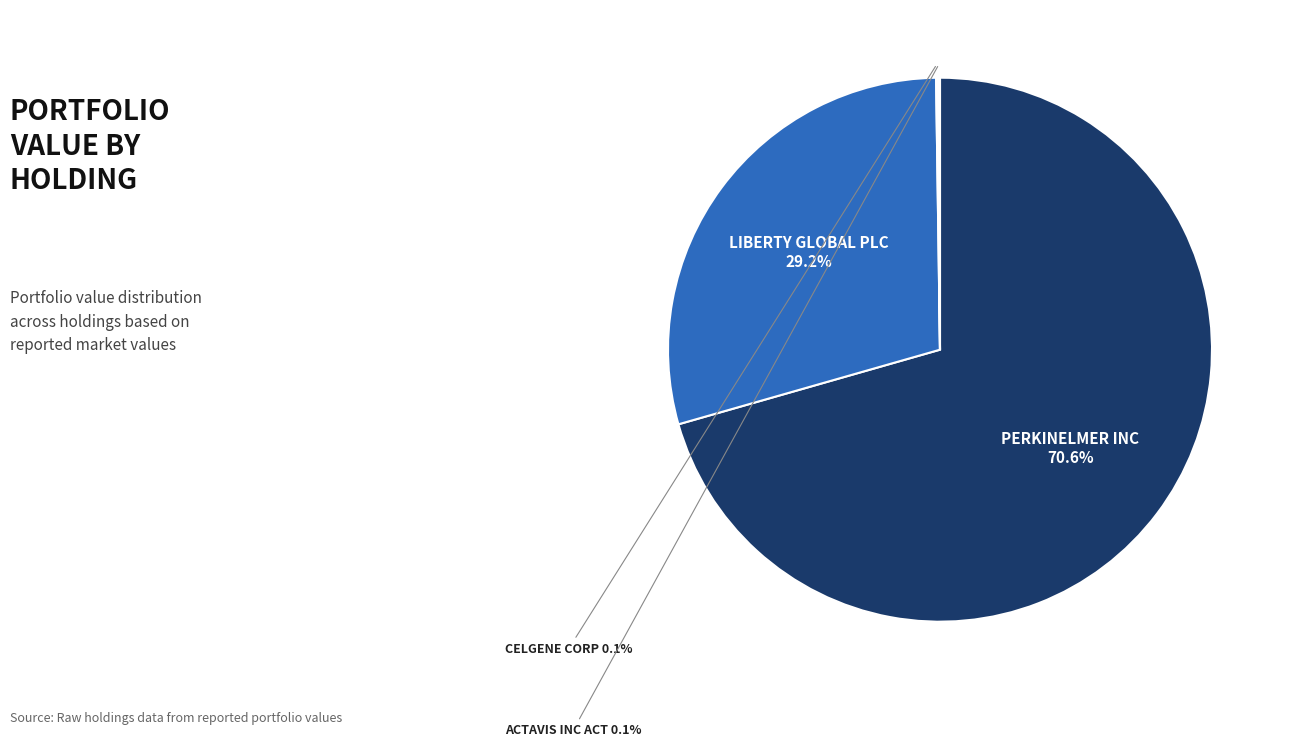

Is it true that LIBERTY GLOBAL PLC is 29% of the pie?

True